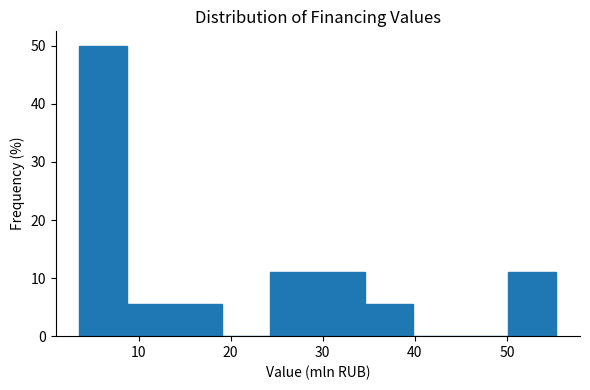

Over which range of the x-axis is the bar tallest?

4 to 9